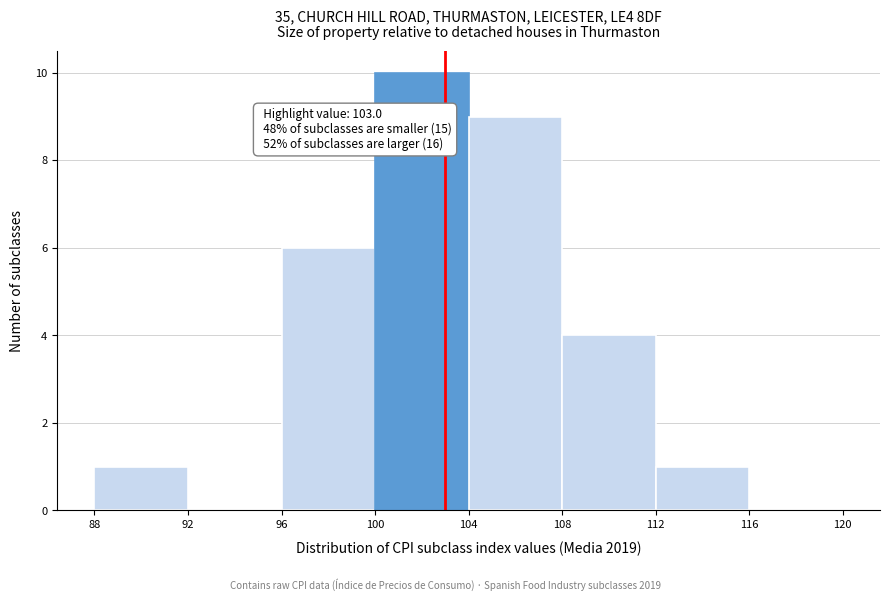

Which range on the x-axis has the tallest bar?

100 to 104